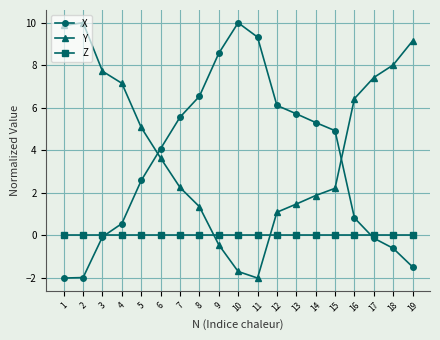

What are all the series names shown in the legend?

X, Y, Z